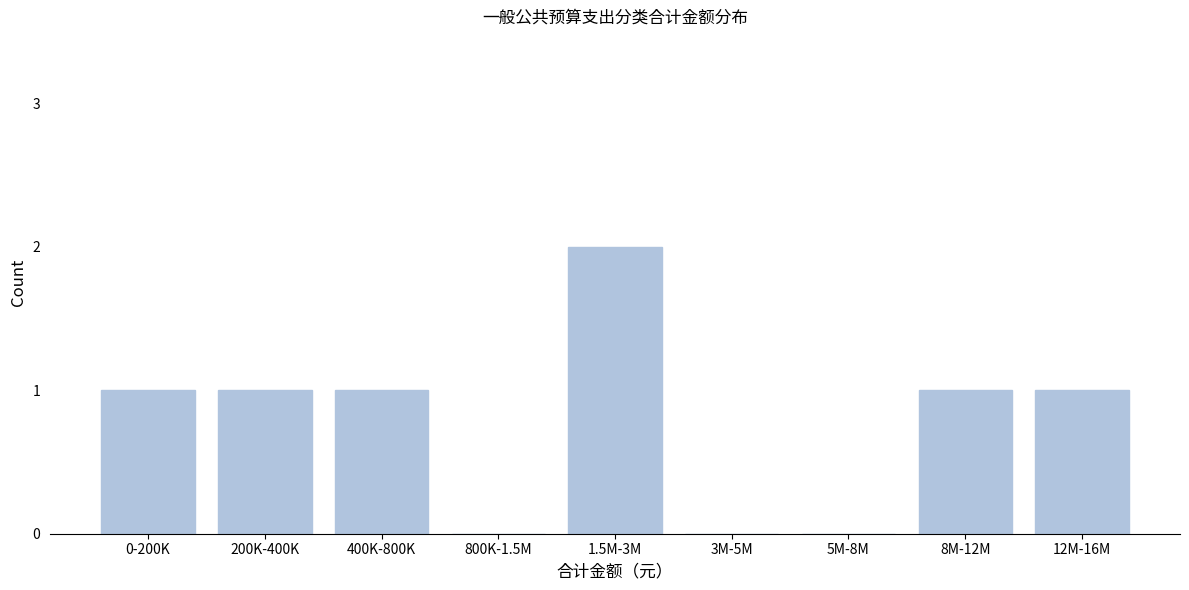

Reading left to right, extract all data points from this chart.

0-200K=1	200K-400K=1	400K-800K=1	800K-1.5M=0	1.5M-3M=2	3M-5M=0	5M-8M=0	8M-12M=1	12M-16M=1